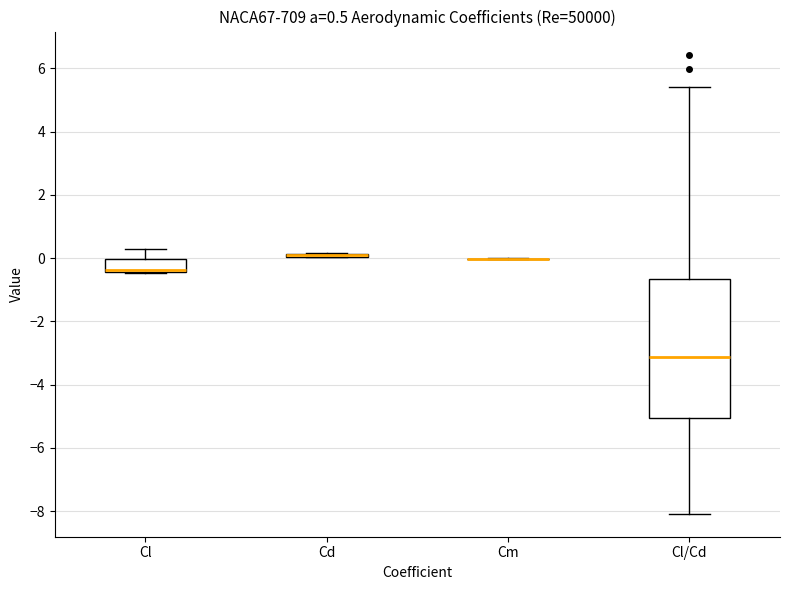

Comparing the boxes themselves (not the whiskers), which one is the tallest?

Cl/Cd